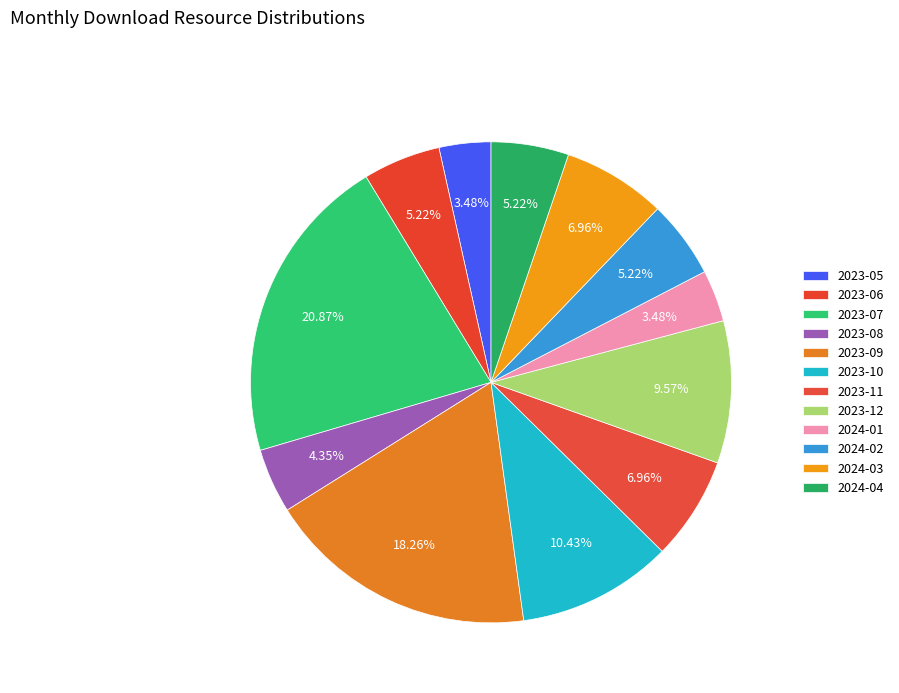

Is there a majority slice in this chart?

No